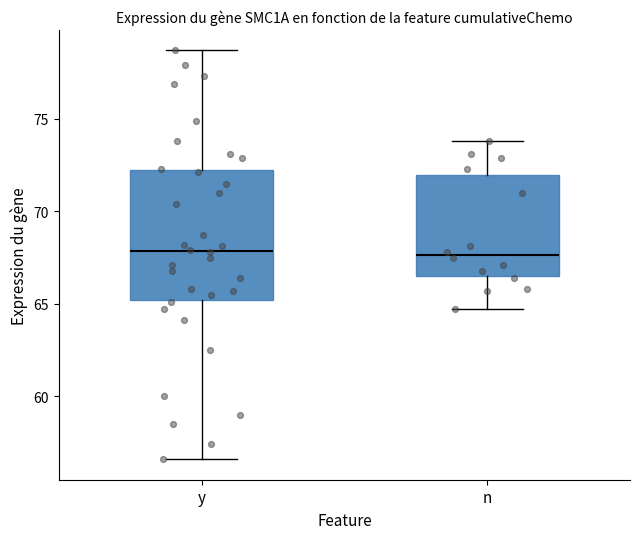

Comparing the boxes themselves (not the whiskers), which one is the tallest?

y